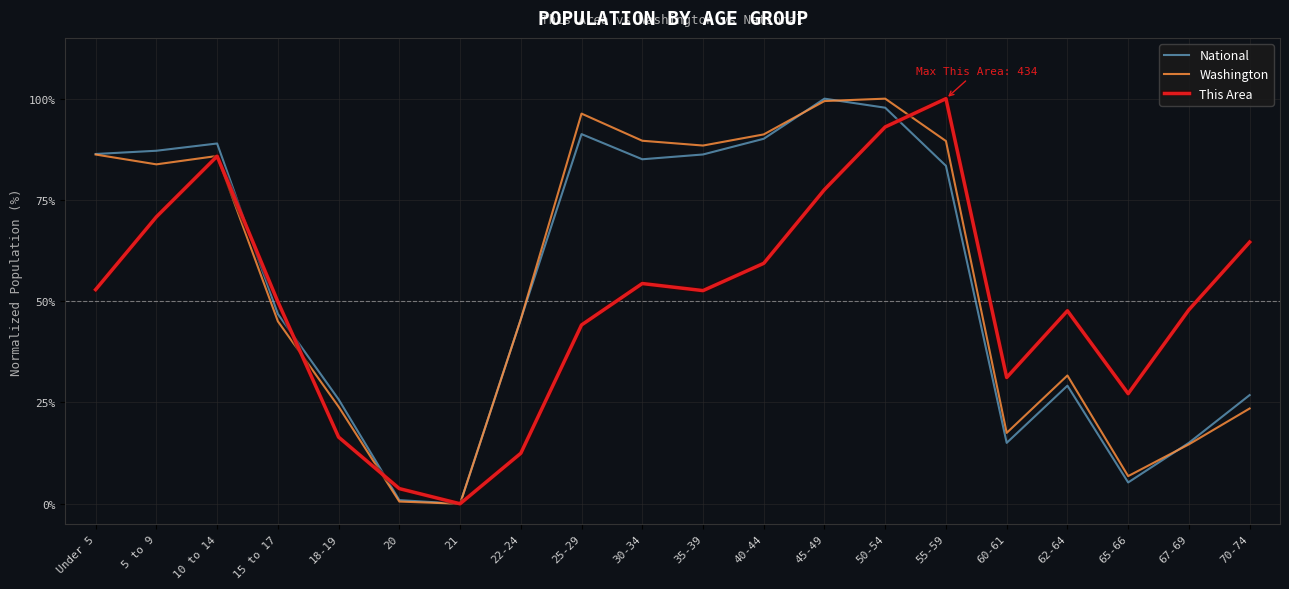

At how many categories does at least one series exceed 0?

19